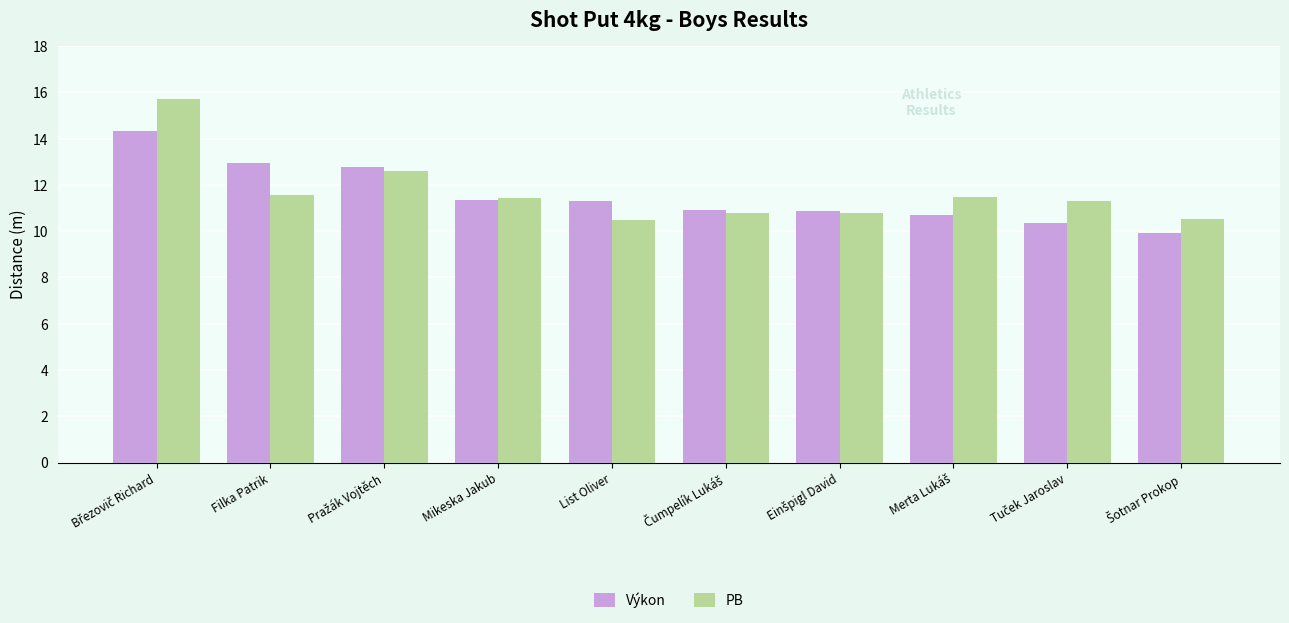

What is the sum of all PB values?

116.7